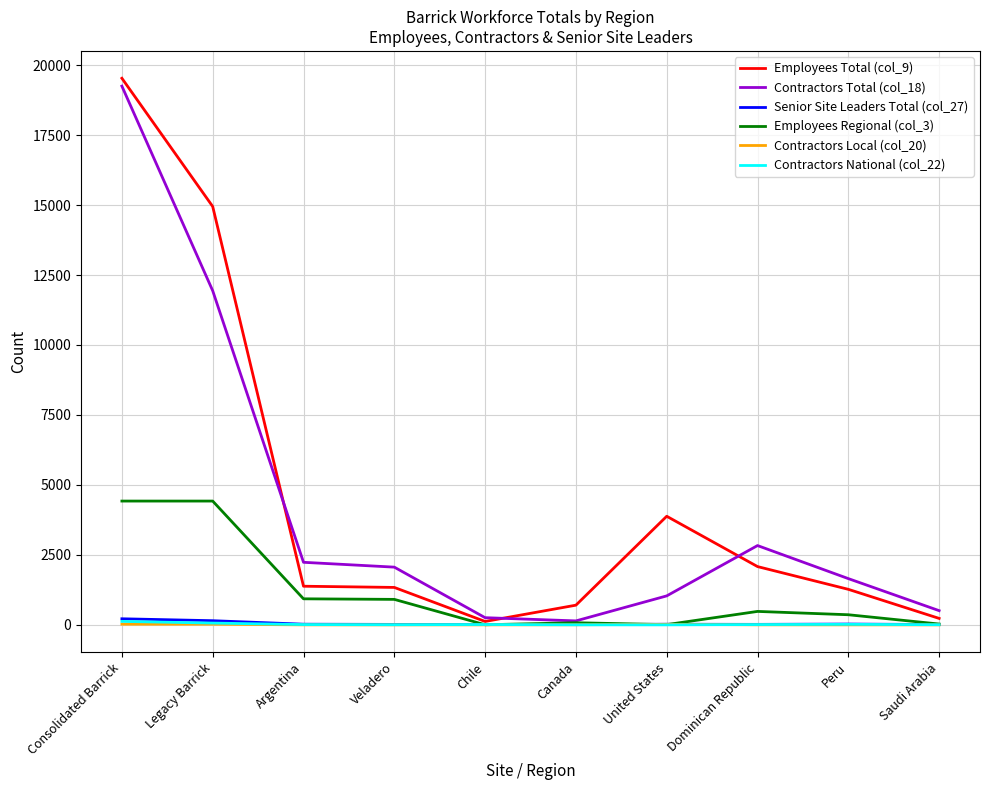

Which category has the highest value across all series?

Consolidated Barrick